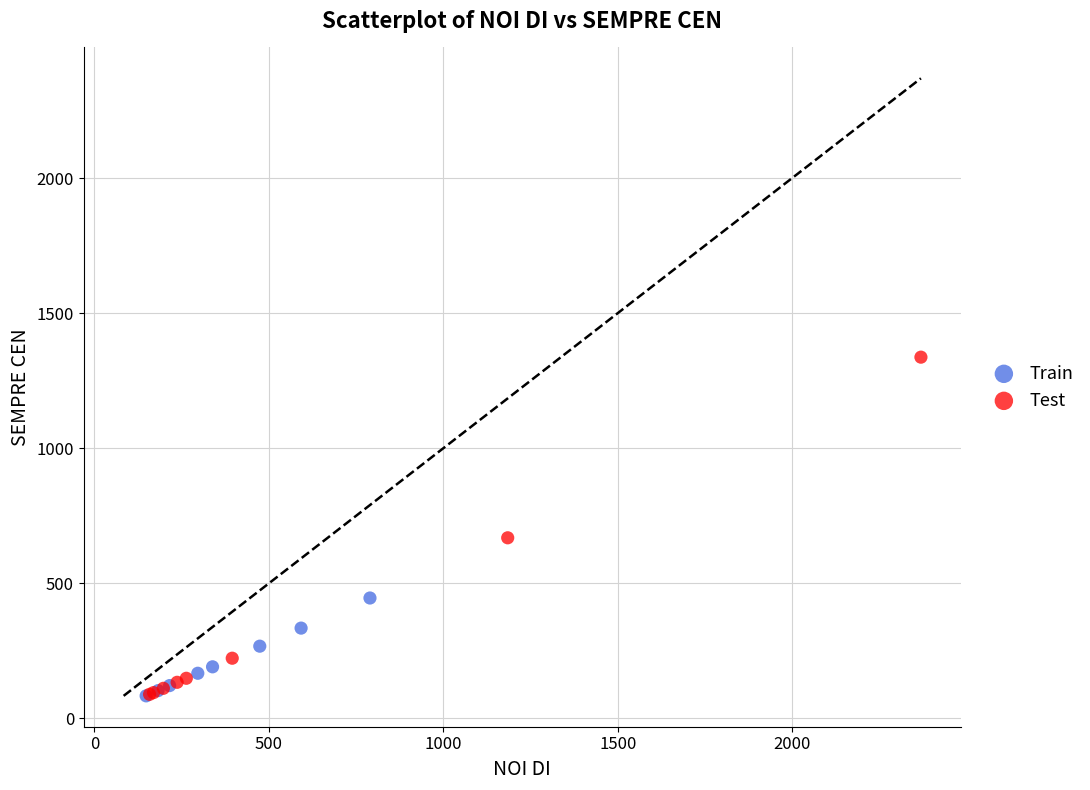

Which series reaches the maximum Y coordinate?

Test